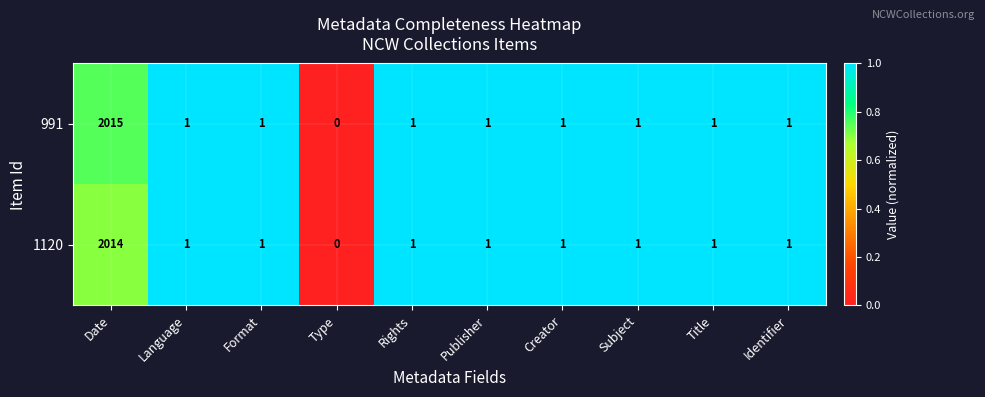

Rank the series by their average value, from highest to lowest.

991, 1120